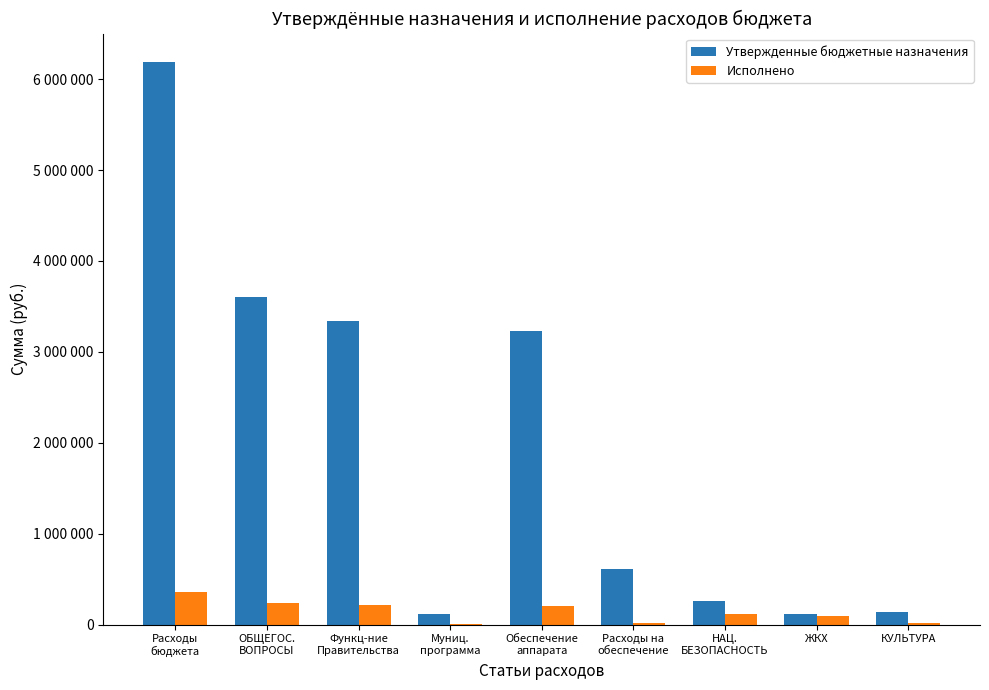

What is the label of the 2nd bar from the left?

ОБЩЕГОС.
ВОПРОСЫ